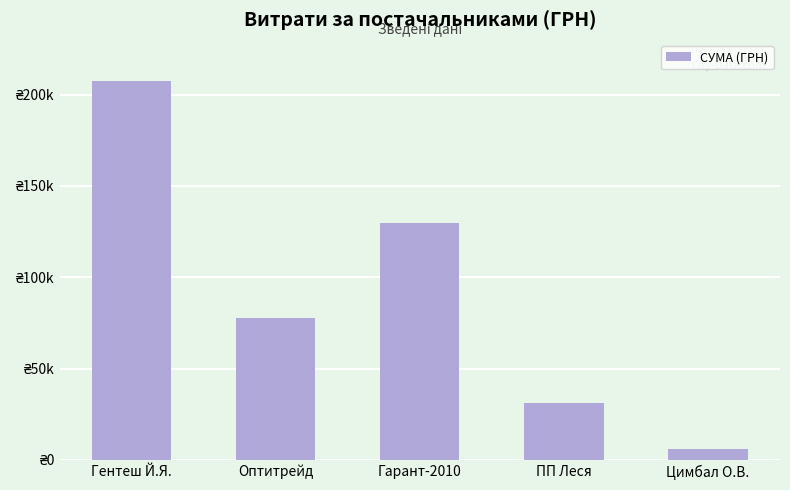

List the labels in order of value, smallest first.

Цимбал О.В., ПП Леся, Оптитрейд, Гарант-2010, Гентеш Й.Я.